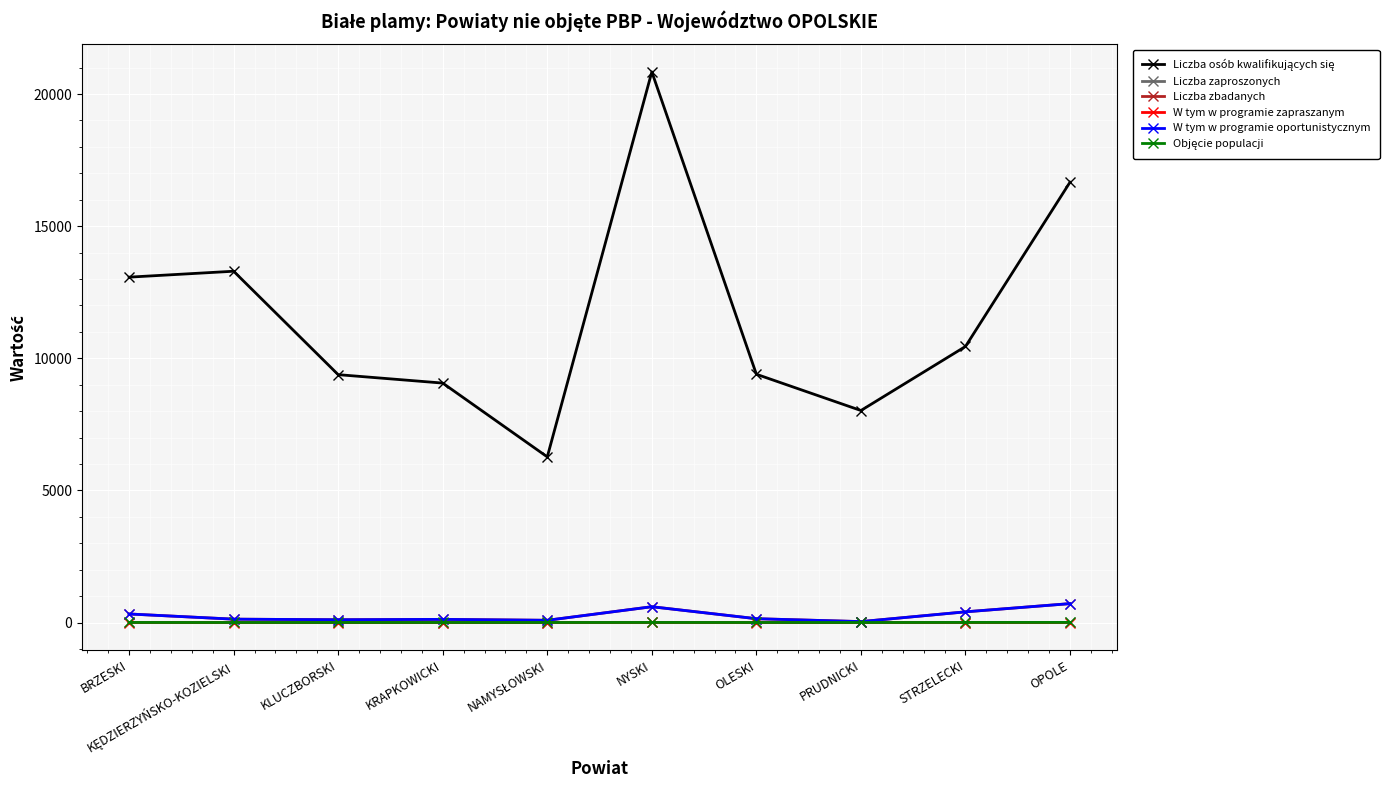

The value of W tym w programie zapraszanym at BRZESKI is 0.0. True or false?

True